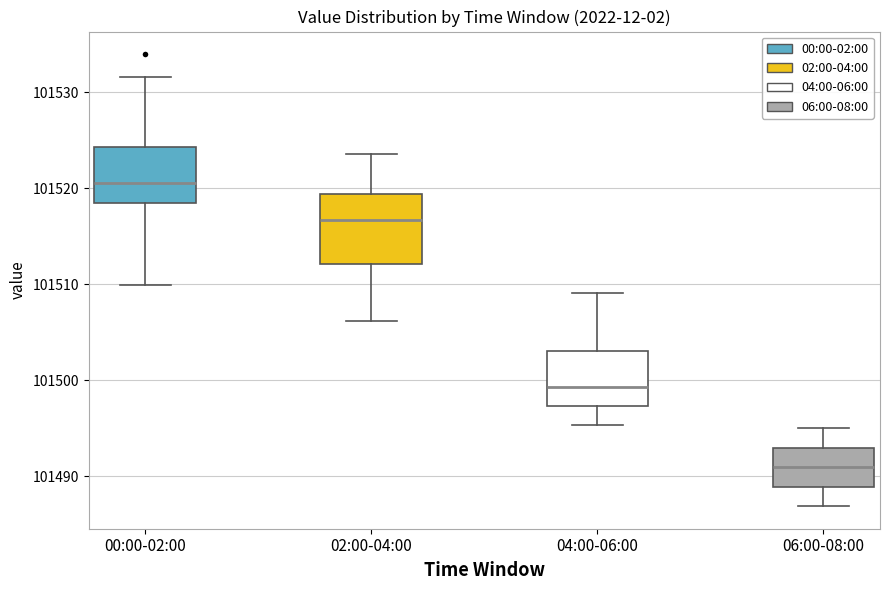

Reading left to right, transcribe this box plot: for each box, give where its median line is, the range the box spans, and where its two whiskers end, as read against the y-axis. The values are not printed on the chart, so give them approximately, as read against the axis.

00:00-02:00: median 101521, box 101518 to 101524, whiskers 101510 to 101532
02:00-04:00: median 101517, box 101512 to 101519, whiskers 101506 to 101524
04:00-06:00: median 101499, box 101497 to 101503, whiskers 101495 to 101509
06:00-08:00: median 101491, box 101489 to 101493, whiskers 101487 to 101495